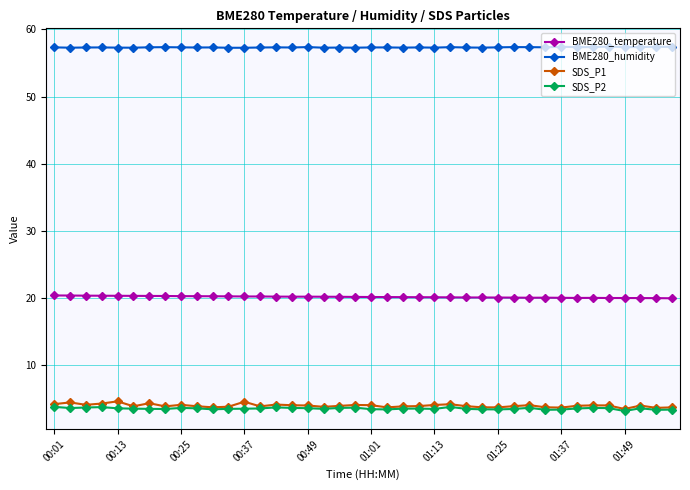

What is the difference between the second highest and second lowest values in the SDS_P2 series?

0.4